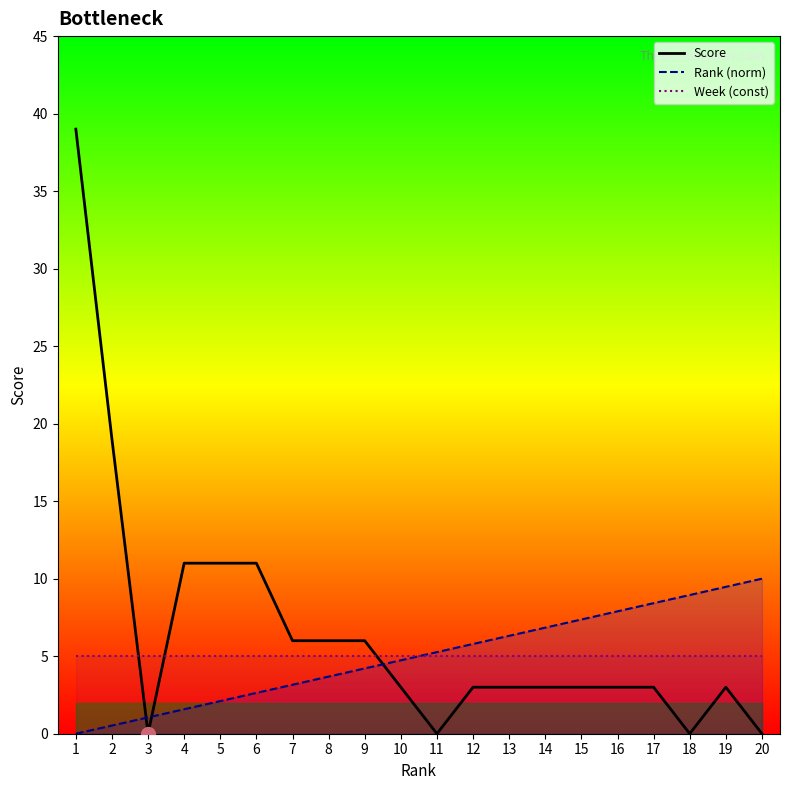

At which category is the sum across all series the highest?

1